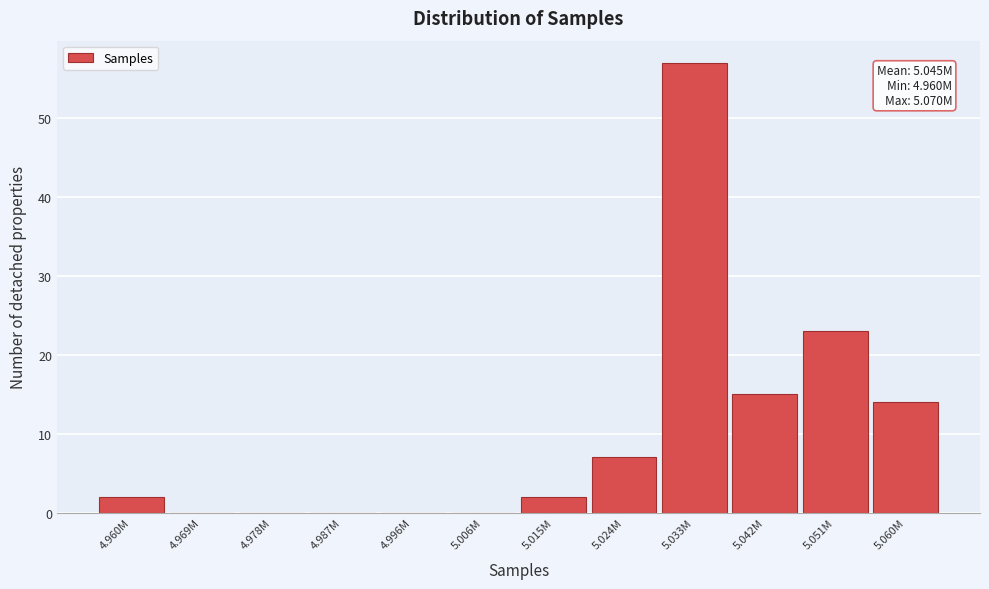

Reading right to left, list all the values displayed in this chart.

5.060M=14	5.051M=23	5.042M=15	5.033M=57	5.024M=7	5.015M=2	5.006M=0	4.996M=0	4.987M=0	4.978M=0	4.969M=0	4.960M=2